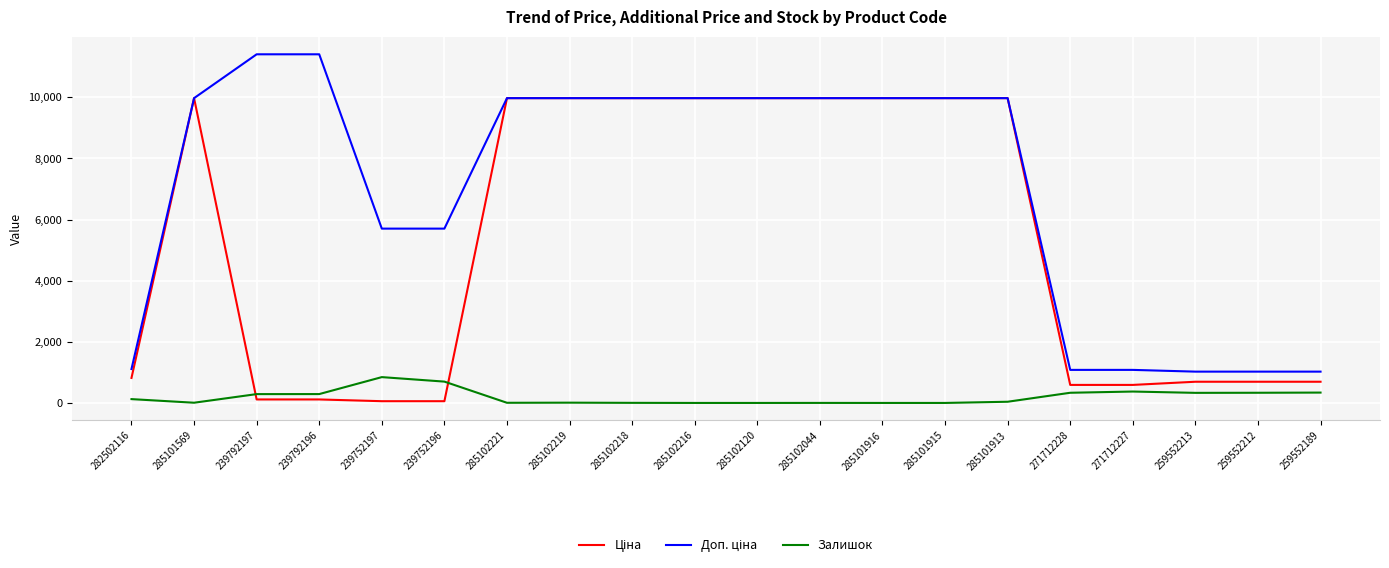

What is the total value across all series at 271712227?

2044.6